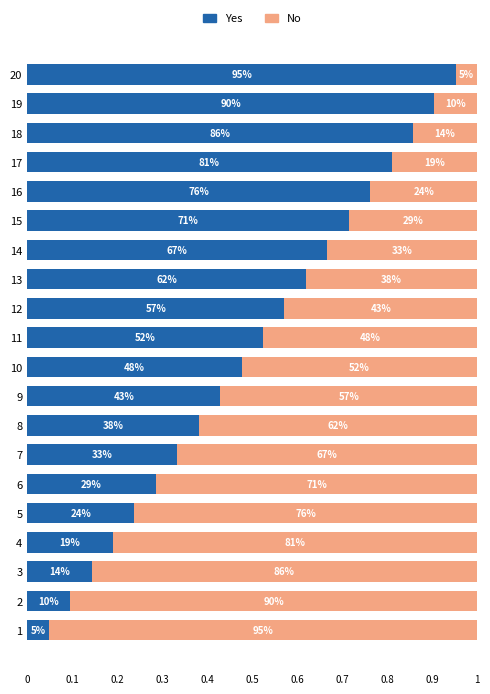

What is the difference between the maximum and minimum values in the No series?

0.9